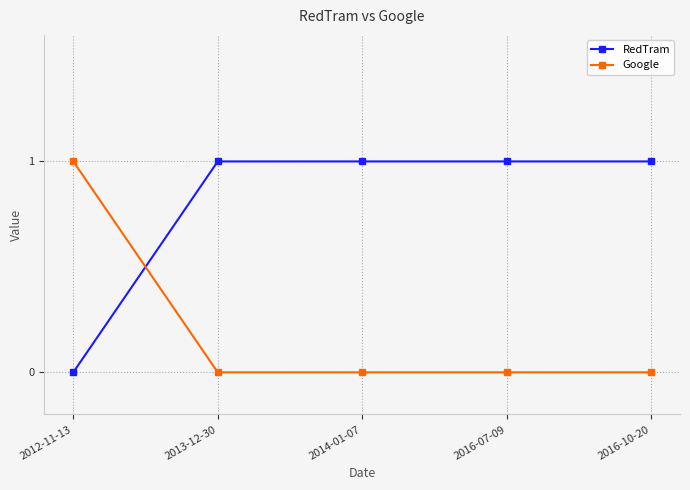

How many categories are shown in the chart?

5